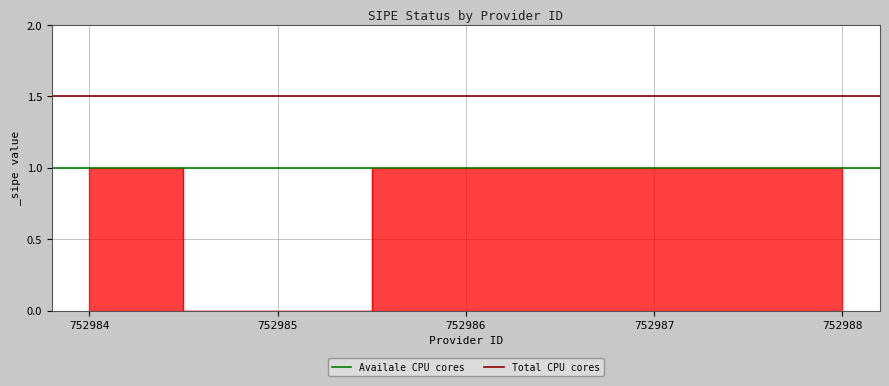

Rank the series by their maximum value, from highest to lowest.

Total CPU cores, Availale CPU cores